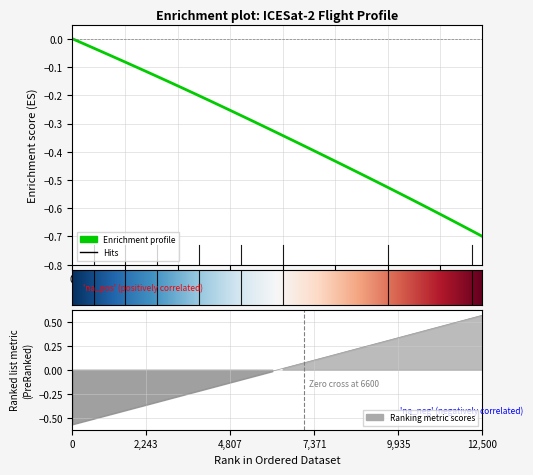

What is the label of the 9th point from the right?

31